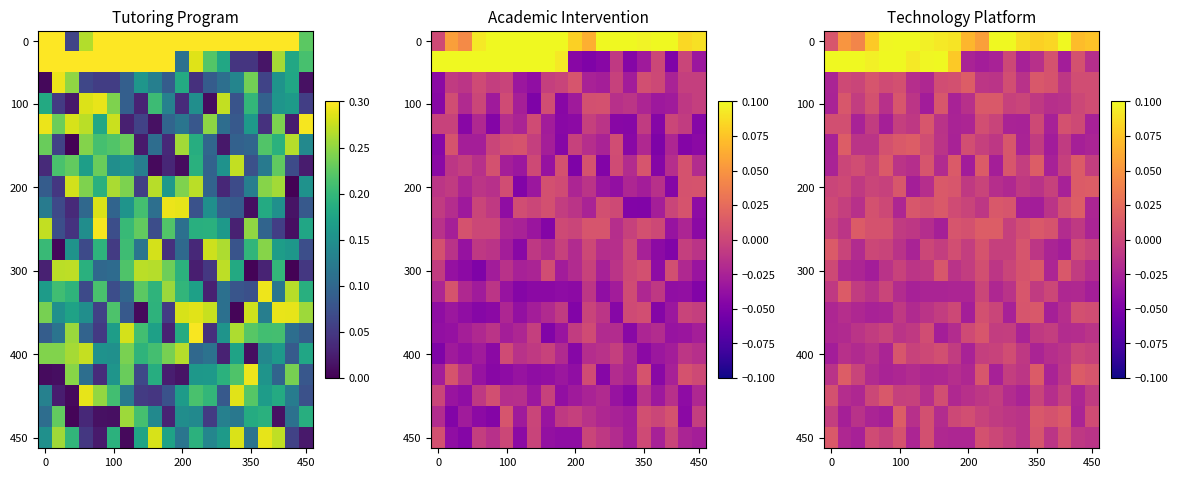

What is the total value across all series at 7?

0.1